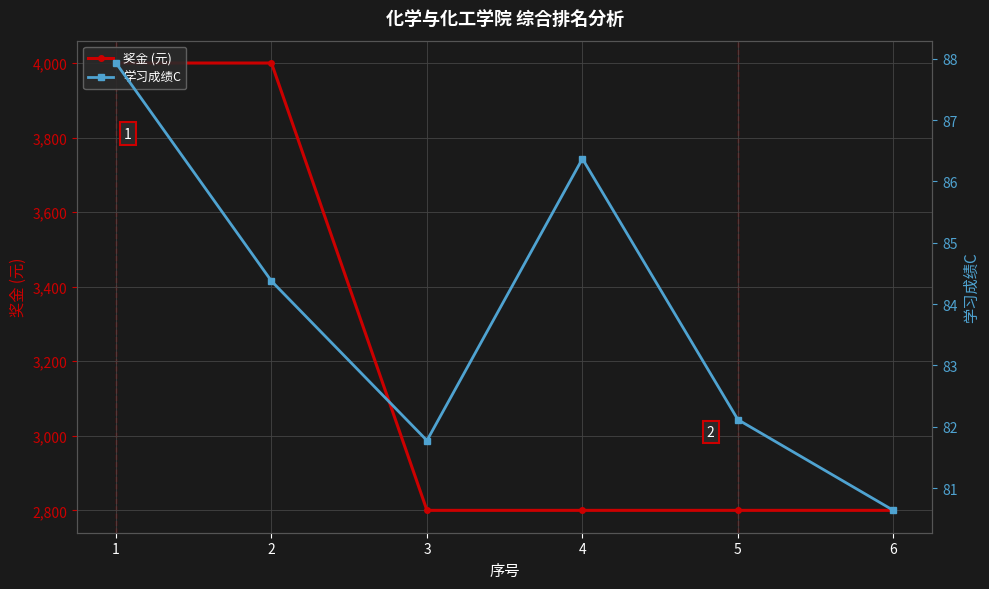

What is the sum of all 学习成绩C values?

503.2